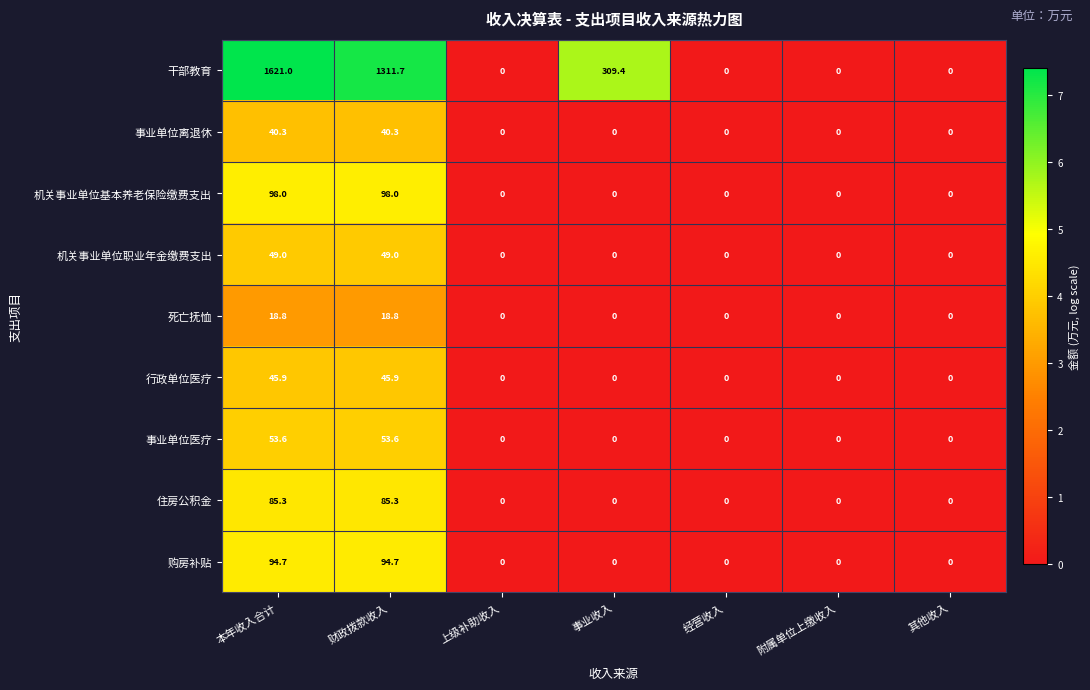

Is it true that 干部教育 equals -559.6 at 附属单位上缴收入?

False